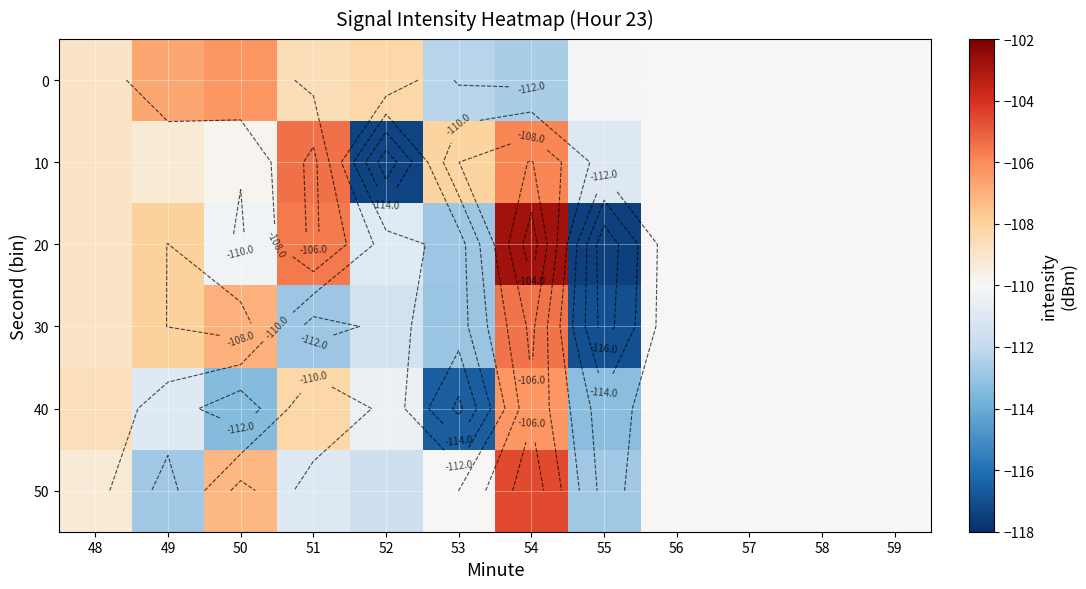

What is the total value across all series at 49?

-655.7